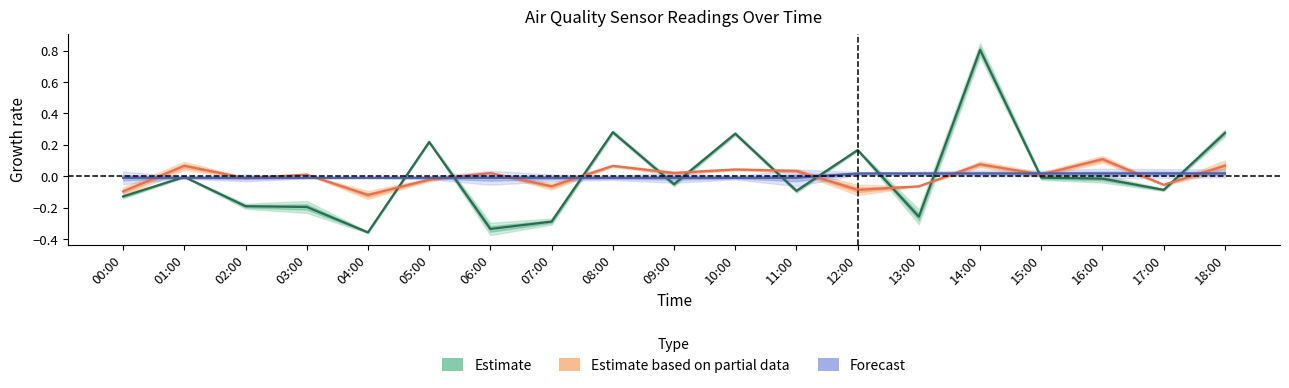

Between which two adjacent categories do Estimate based on partial data and Estimate first intersect?

04:00 and 05:00